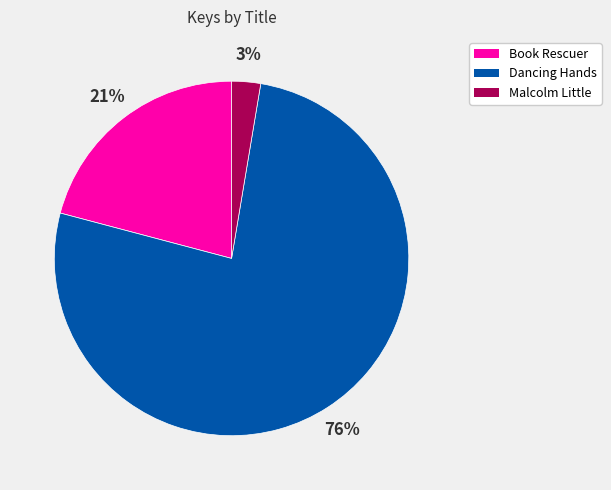

Does Dancing Hands account for over 50% of the chart?

Yes